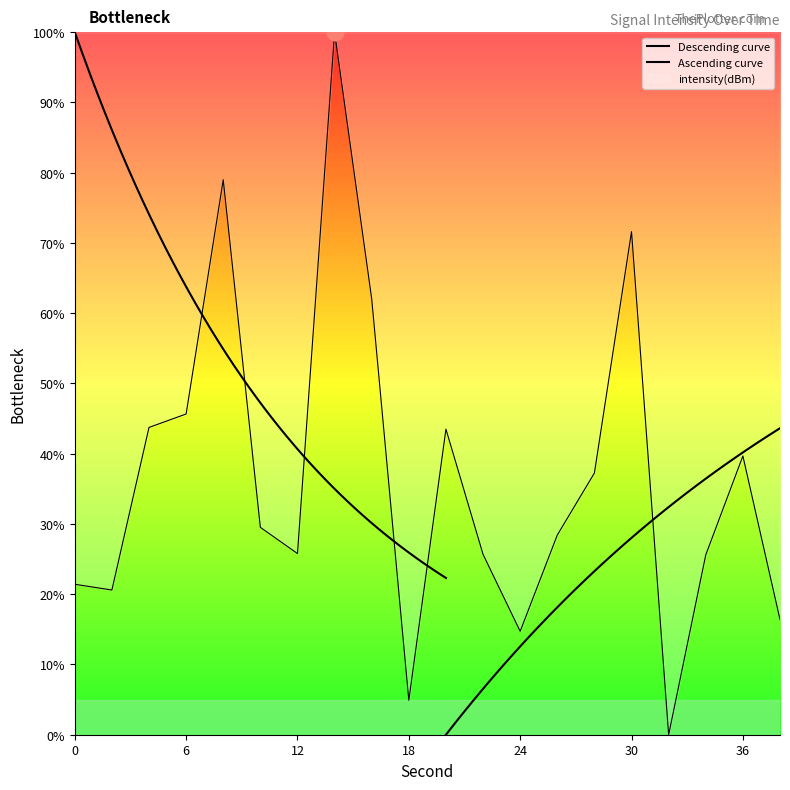

Reading left to right, what are all the values shown in this chart?

0=21.4	2=20.6	4=43.7	6=45.7	8=79.0	10=29.5	12=25.8	14=100.0	16=62.0	18=4.9	20=43.5	22=25.7	24=14.7	26=28.4	28=37.2	30=71.6	32=0.0	34=25.6	36=39.7	38=16.4